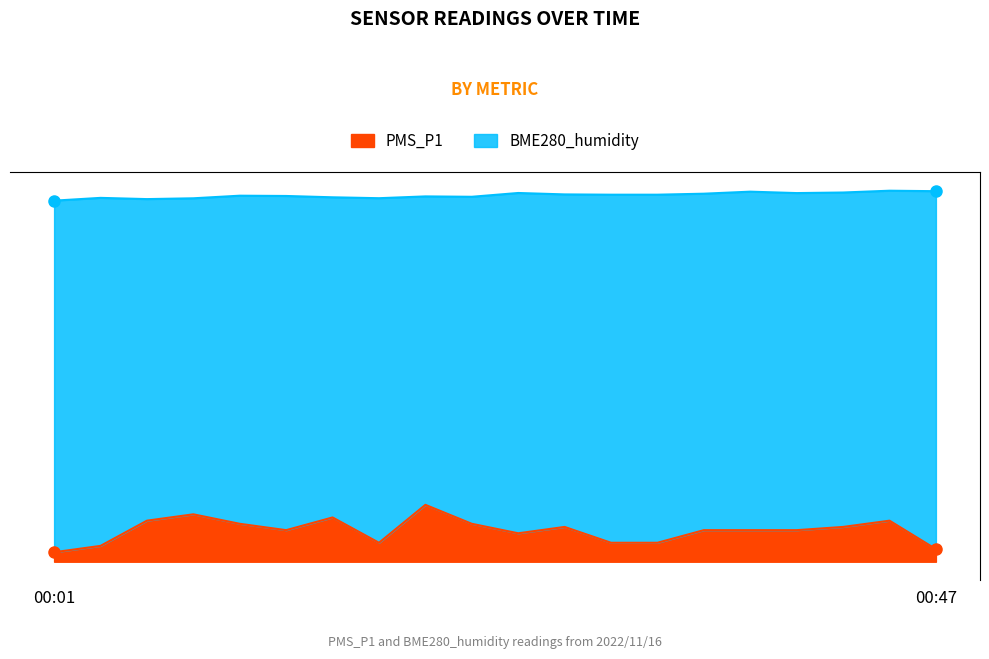

At which label does PMS_P1 reach its minimum?

00:01